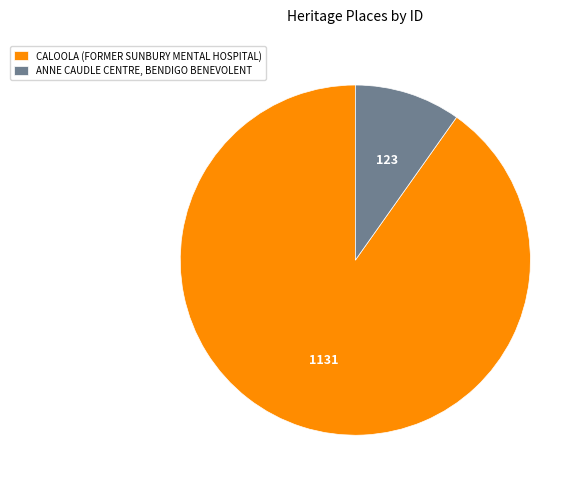

What is the ratio of the value at CALOOLA (FORMER SUNBURY MENTAL HOSPITAL) to the value at ANNE CAUDLE CENTRE, BENDIGO BENEVOLENT?

9.2